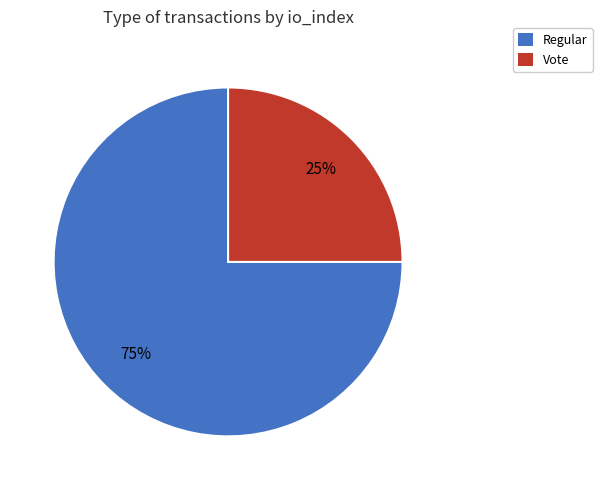

To the nearest percent, what is the difference between the Vote and Regular slice percentages?

50%